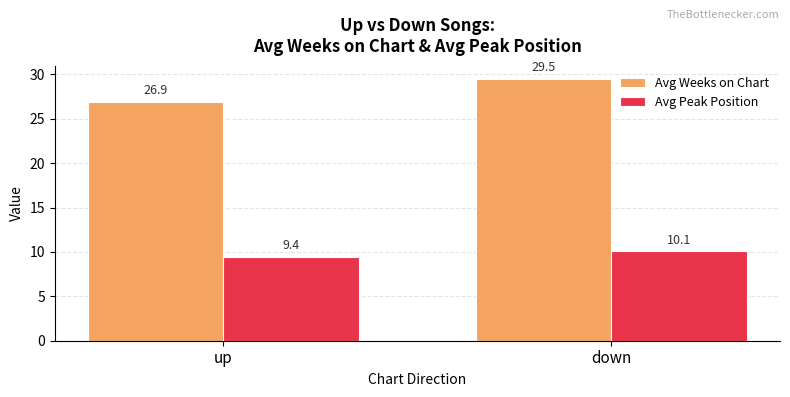

At which label does Avg Peak Position first exceed 10?

down